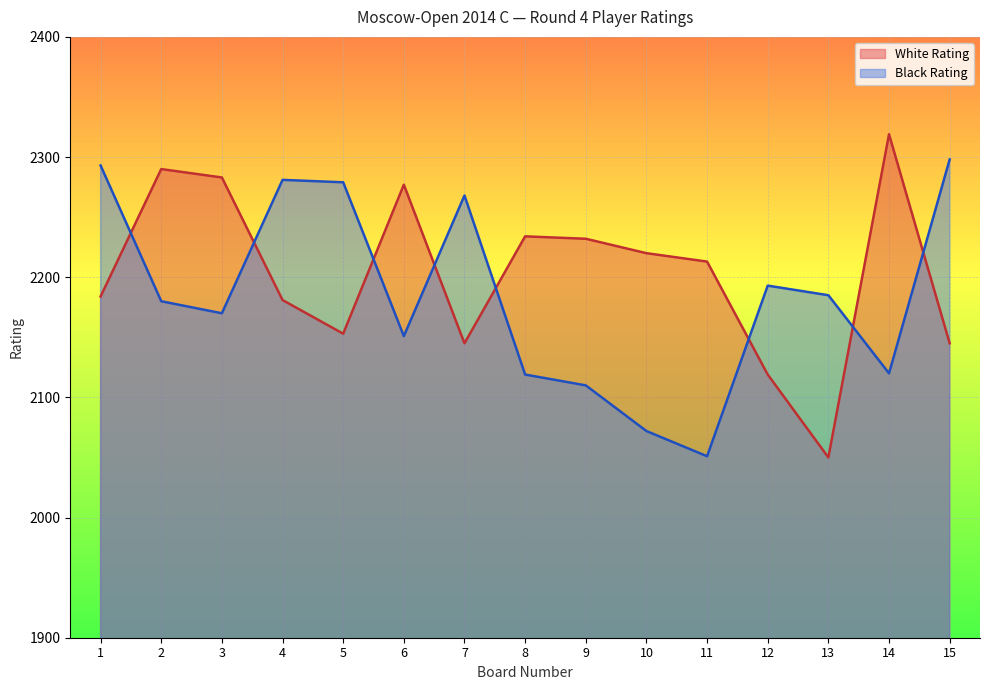

What is the total value across all series at 11?

4264